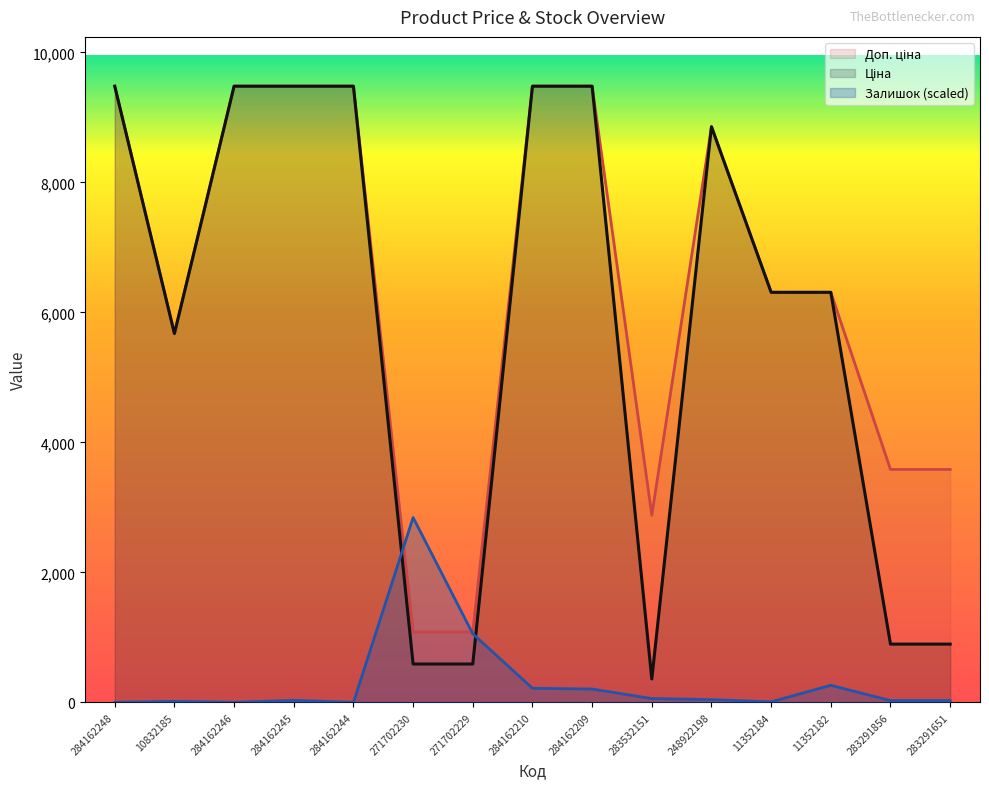

The value of Залишок (scaled) at 284162246 is 0.0. True or false?

True